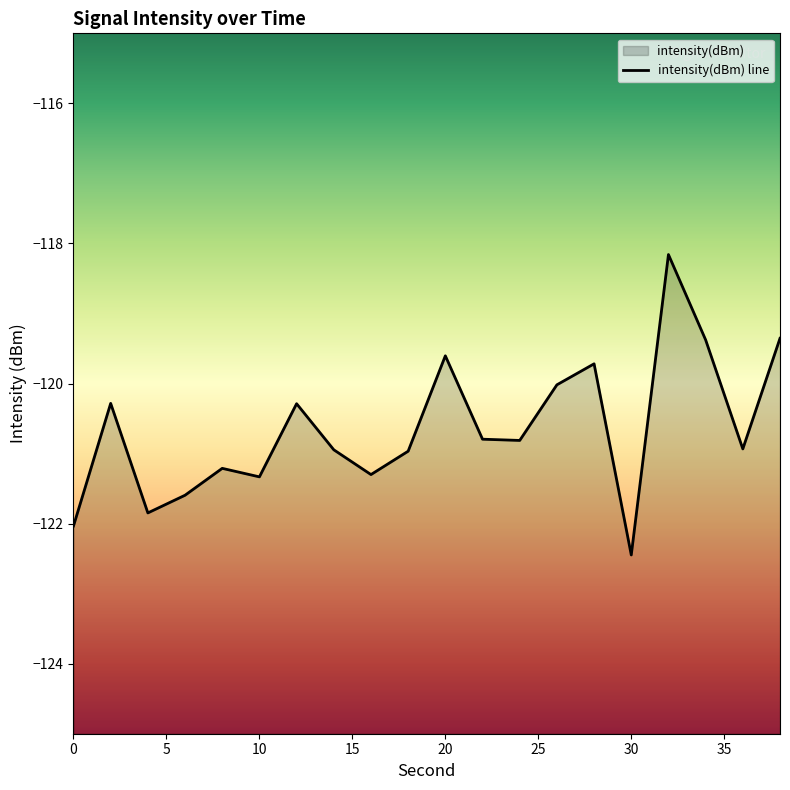

Count the number of values greater than -120.

5